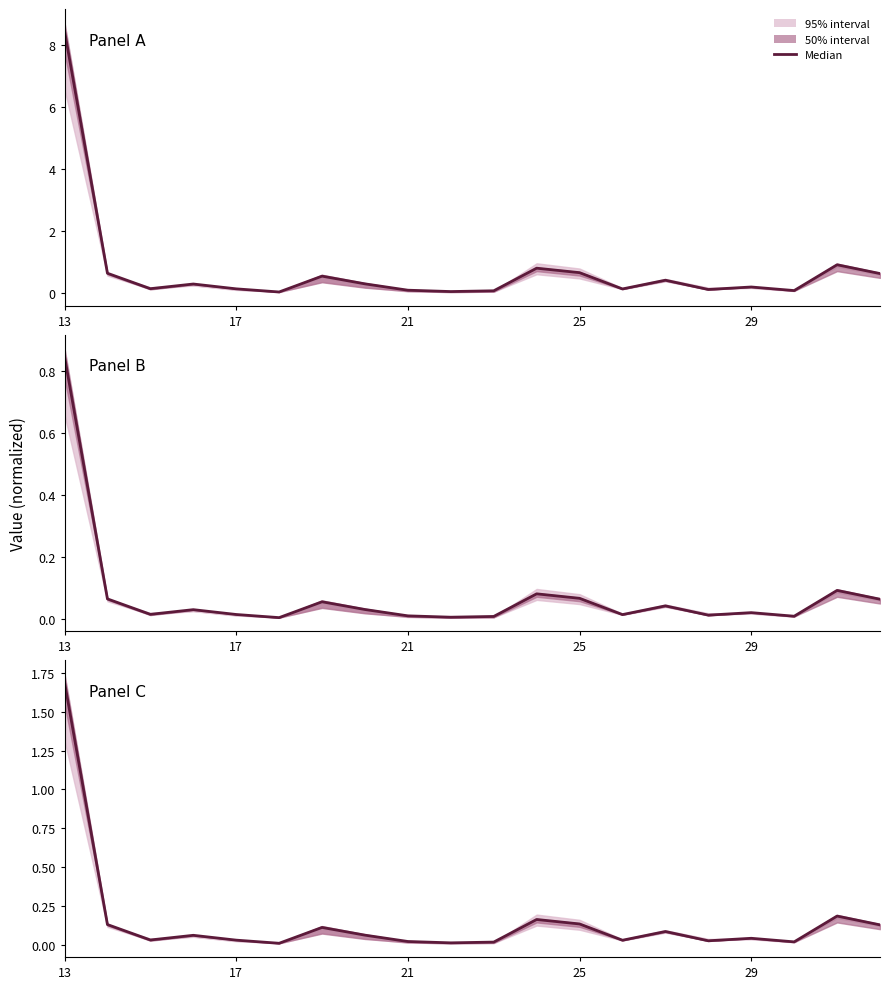

What is the average value?

0.1